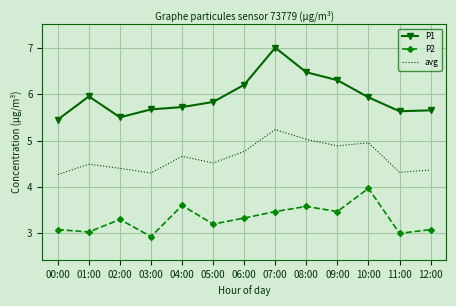

True or false: P2 and avg cross at least once.

False